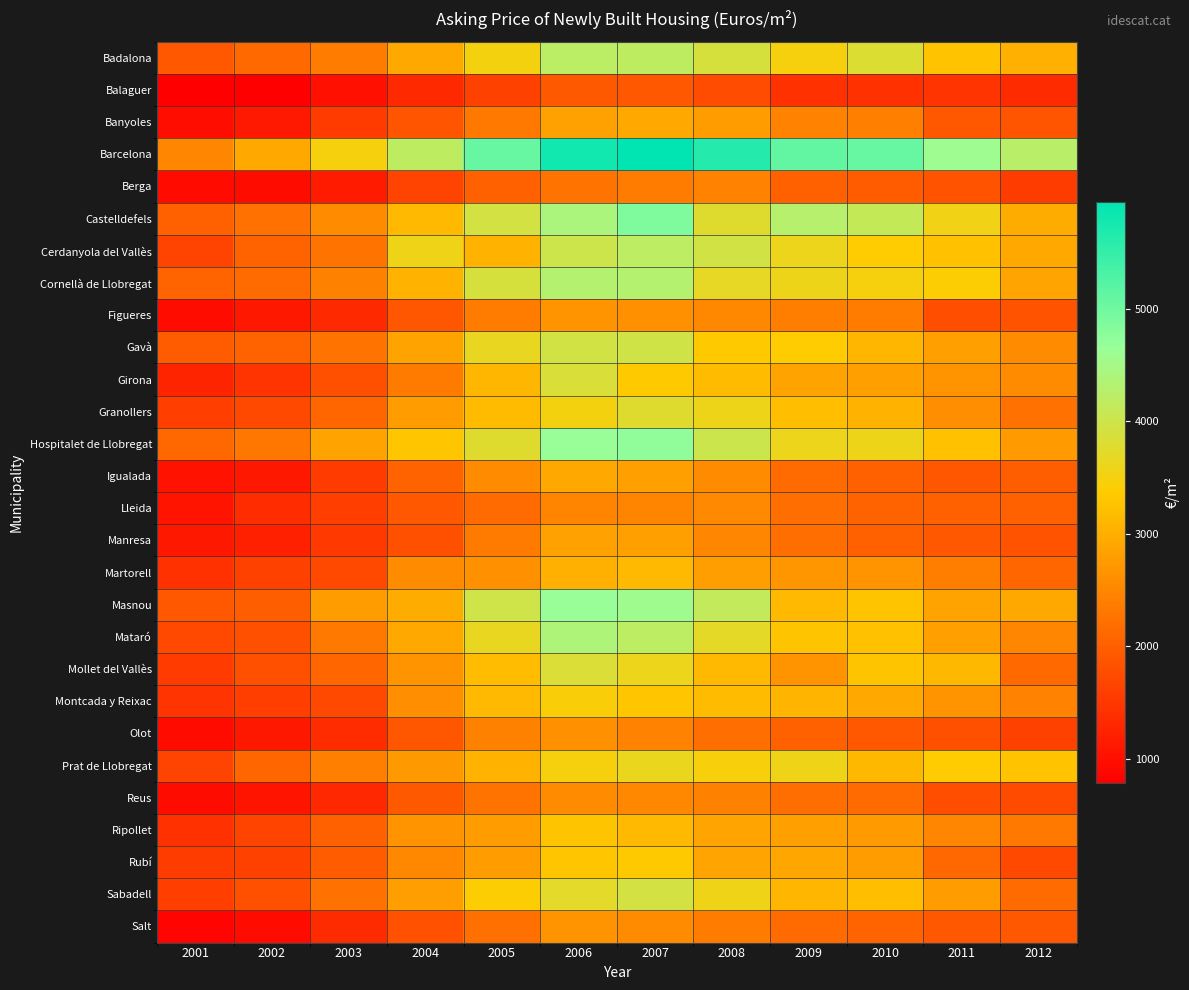

What is the smallest value displayed?

788.0